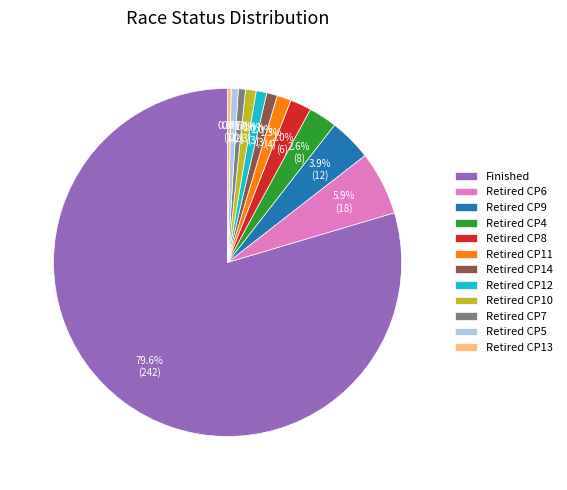

To the nearest percent, what portion does Retired CP4 represent?

3%